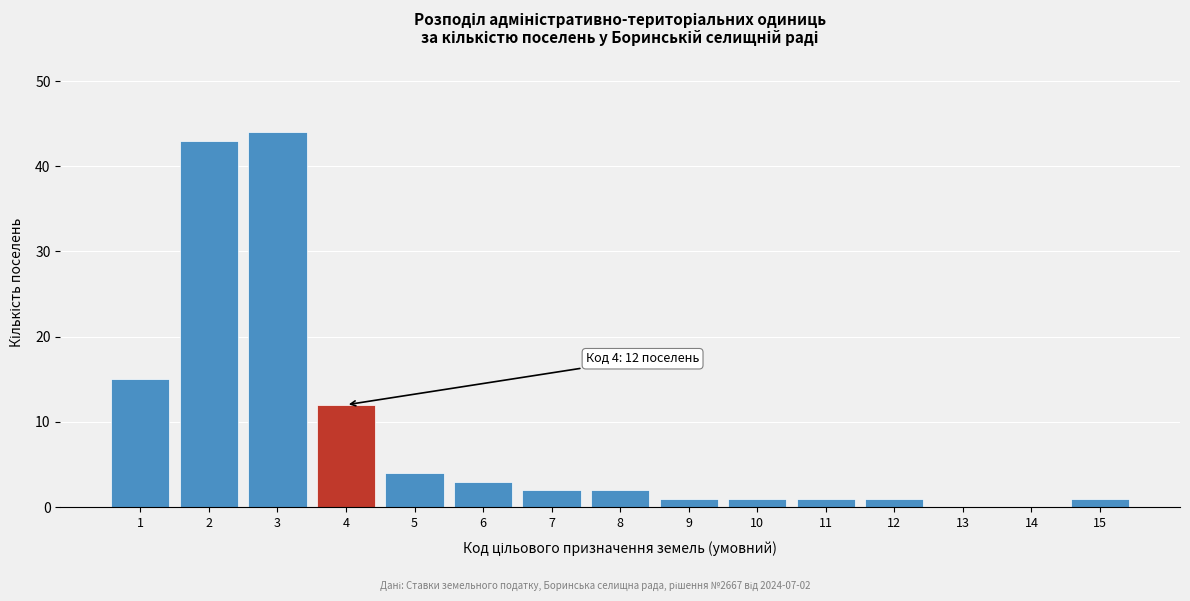

Reading left to right, list all the values displayed in this chart.

1=15	2=43	3=44	4=12	5=4	6=3	7=2	8=2	9=1	10=1	11=1	12=1	13=0	14=0	15=1